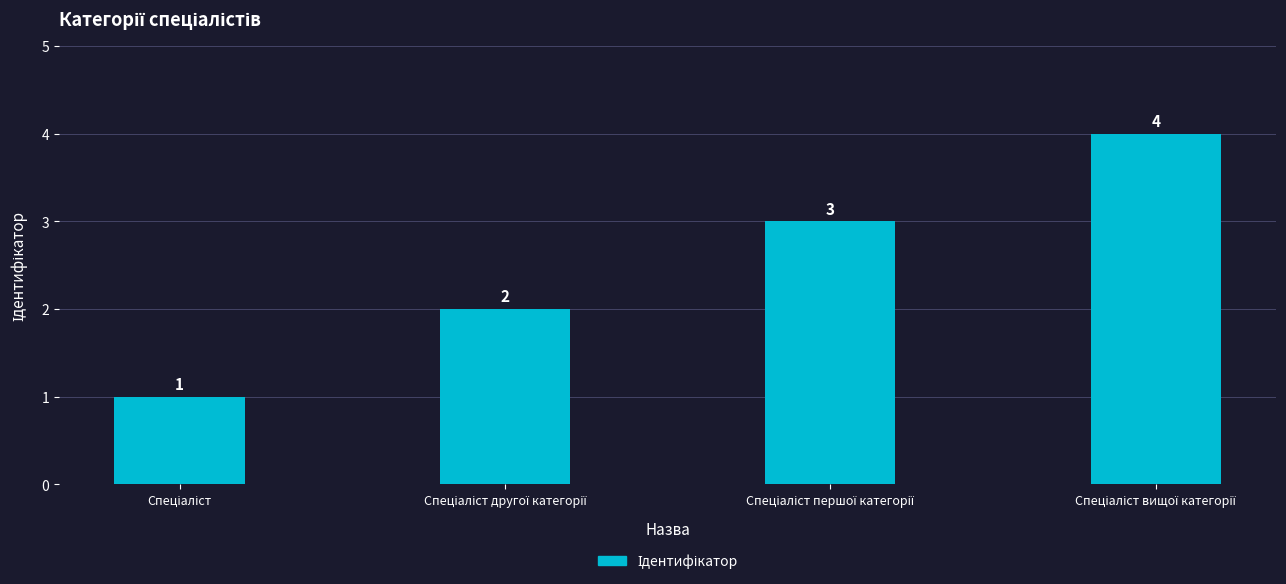

What is the greatest value displayed?

4